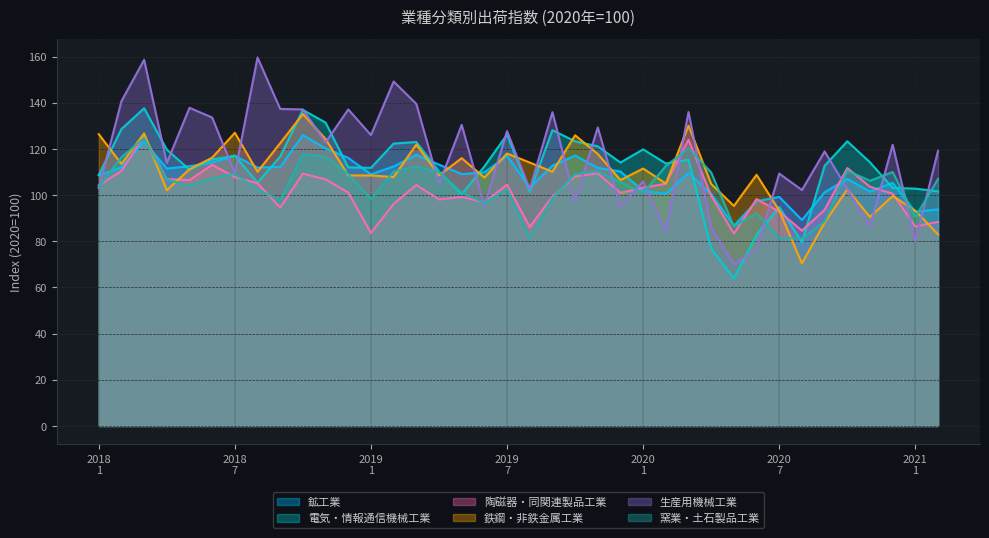

What is the highest value of the 生産用機械工業 series?

159.6